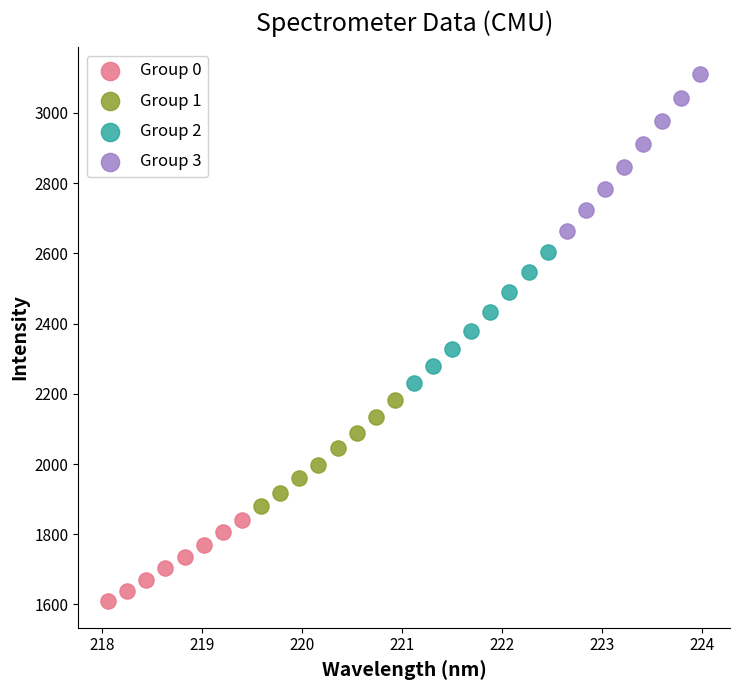

What are all the series names shown in the legend?

Group 0, Group 1, Group 2, Group 3